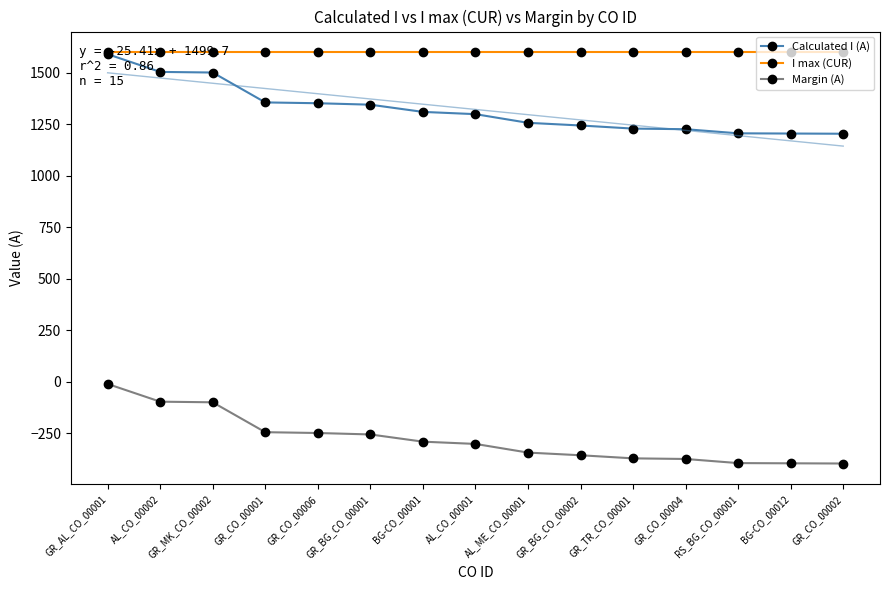

Which series has the widest spread of values?

Calculated I (A)